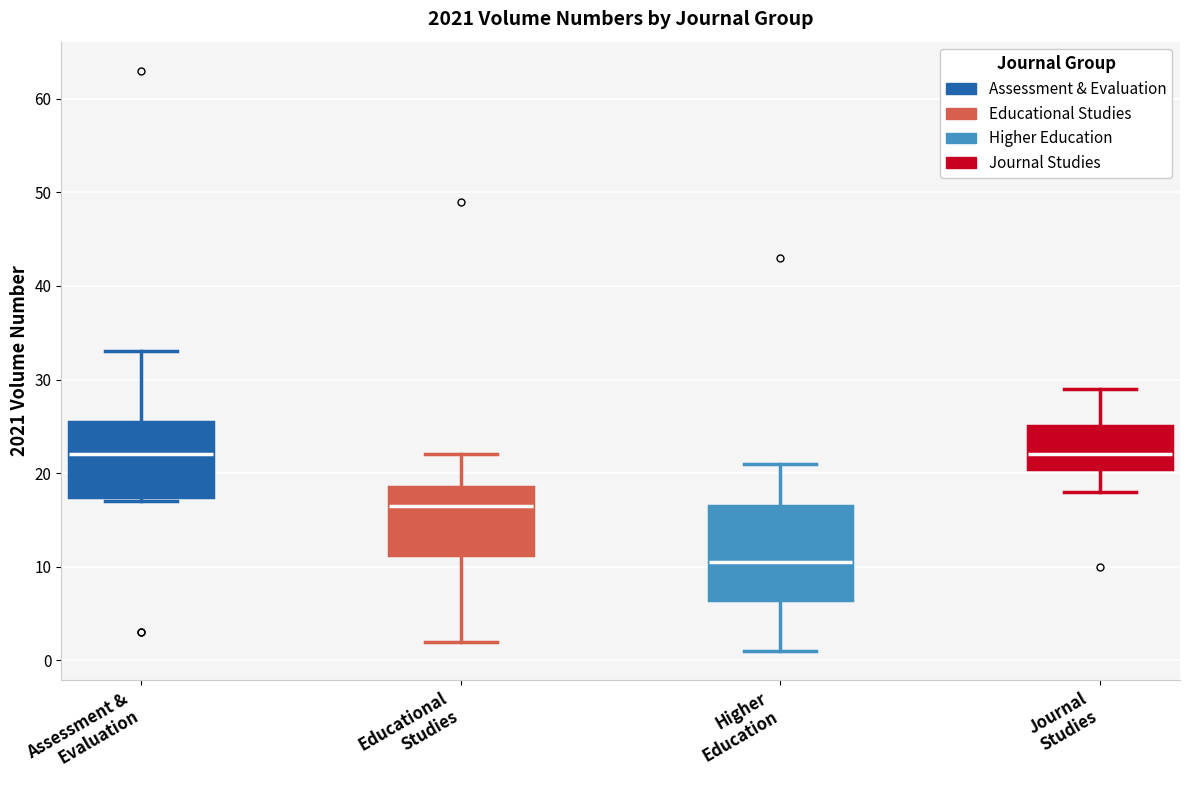

Reading left to right, transcribe this box plot: for each box, give where its median line is, the range the box spans, and where its two whiskers end, as read against the y-axis. The values are not printed on the chart, so give them approximately, as read against the axis.

Assessment & Evaluation: median 22, box 18 to 26, whiskers 17 to 33
Educational Studies: median 17, box 11 to 19, whiskers 2 to 22
Higher Education: median 11, box 7 to 17, whiskers 1 to 21
Journal Studies: median 22, box 21 to 25, whiskers 18 to 29